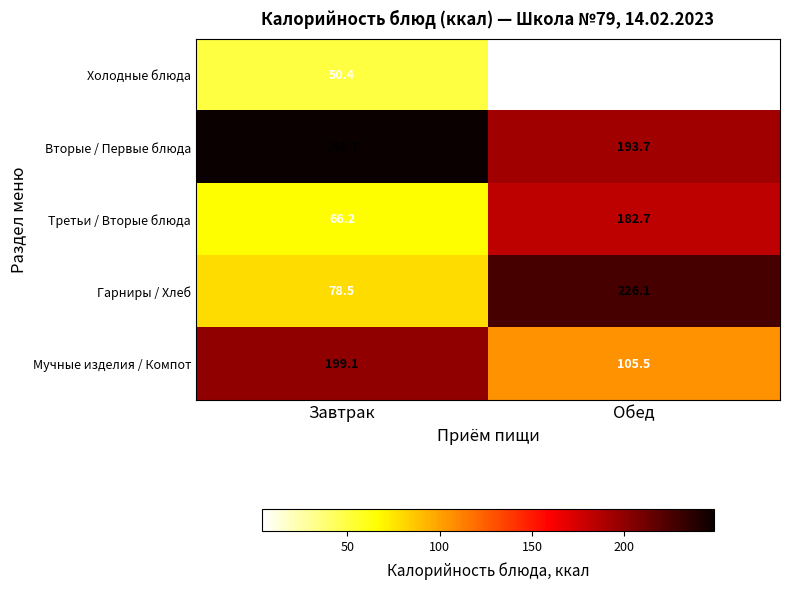

List the labels in order of Вторые / Первые блюда value, smallest first.

Обед, Завтрак